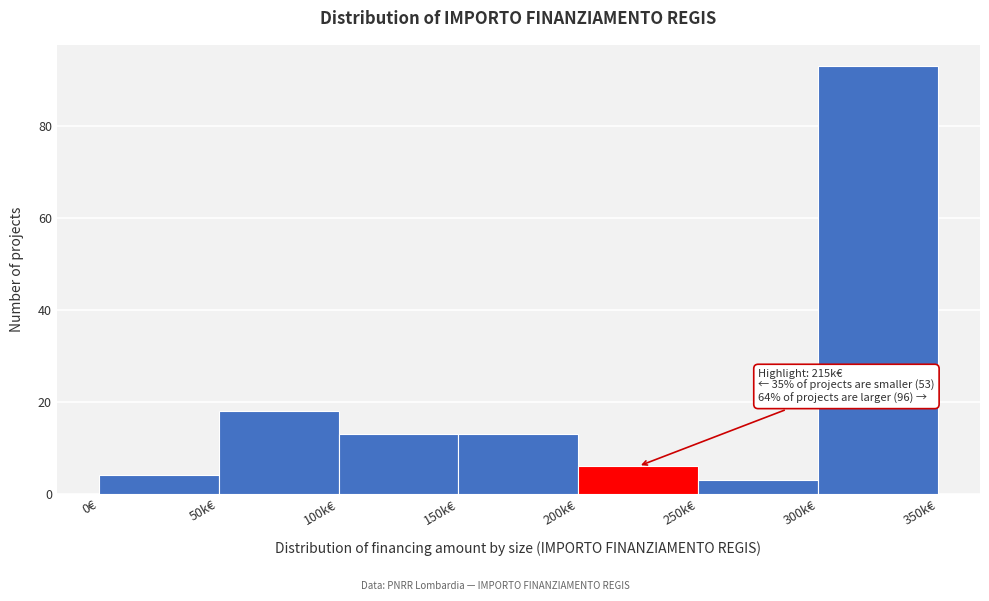

Reading left to right, transcribe all the data shown in this chart.

4	18	13	13	6	3	93